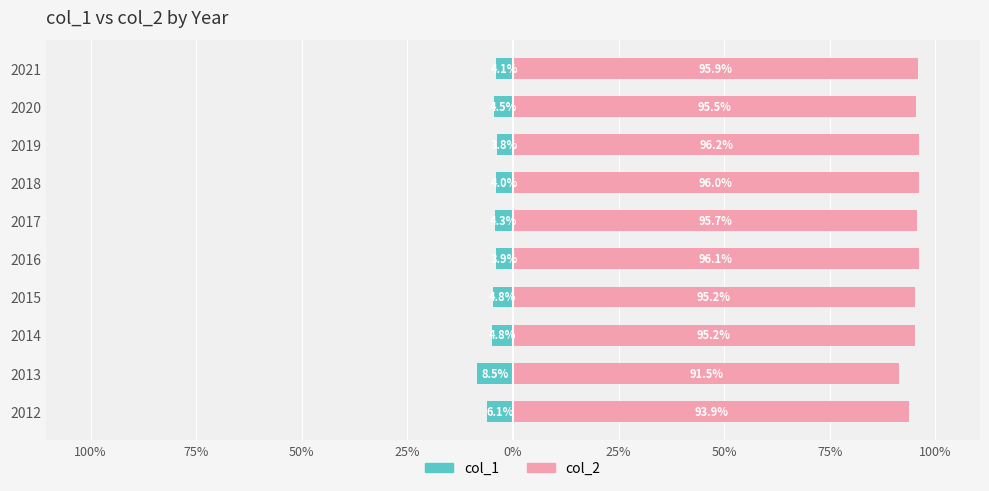

What is the greatest value displayed?

96.2